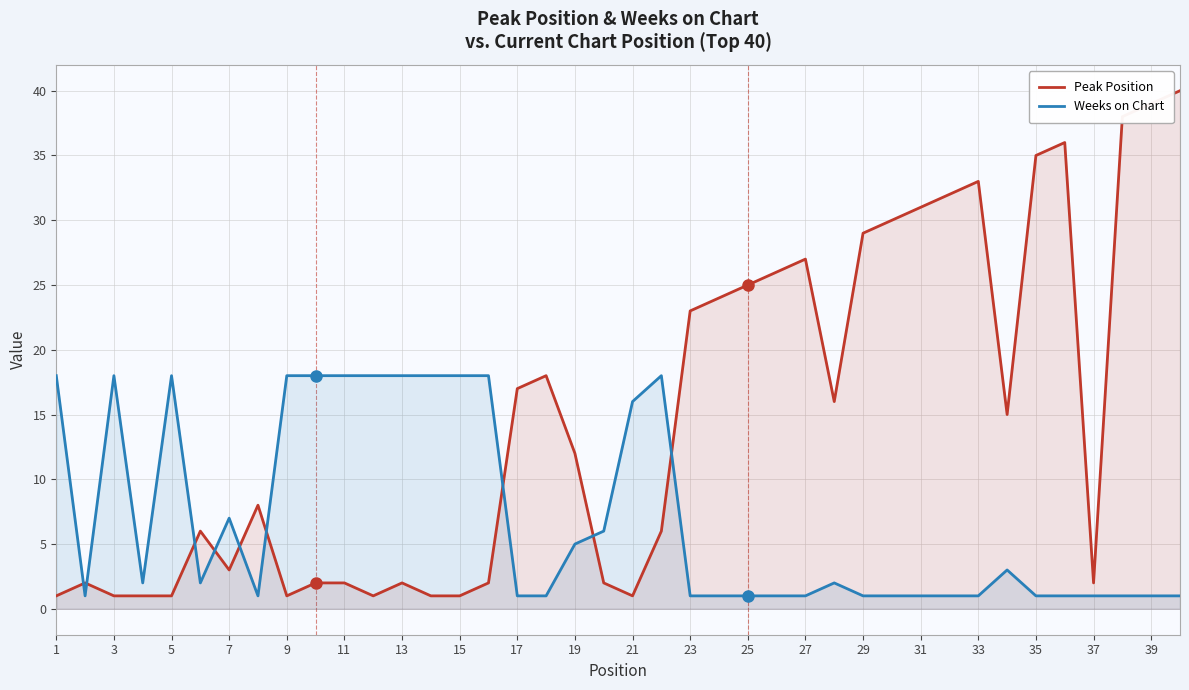

At which label does Peak Position first exceed 12?

17